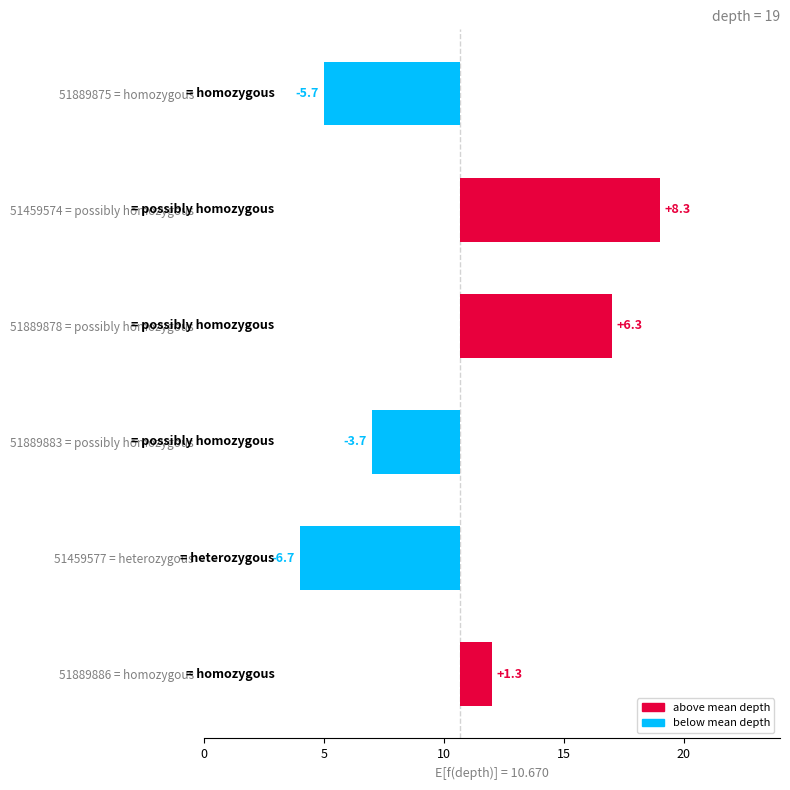

Rank the categories by value from lowest to highest.

51459577 = heterozygous, 51889875 = homozygous, 51889883 = possibly homozygous, 51889886 = homozygous, 51889878 = possibly homozygous, 51459574 = possibly homozygous